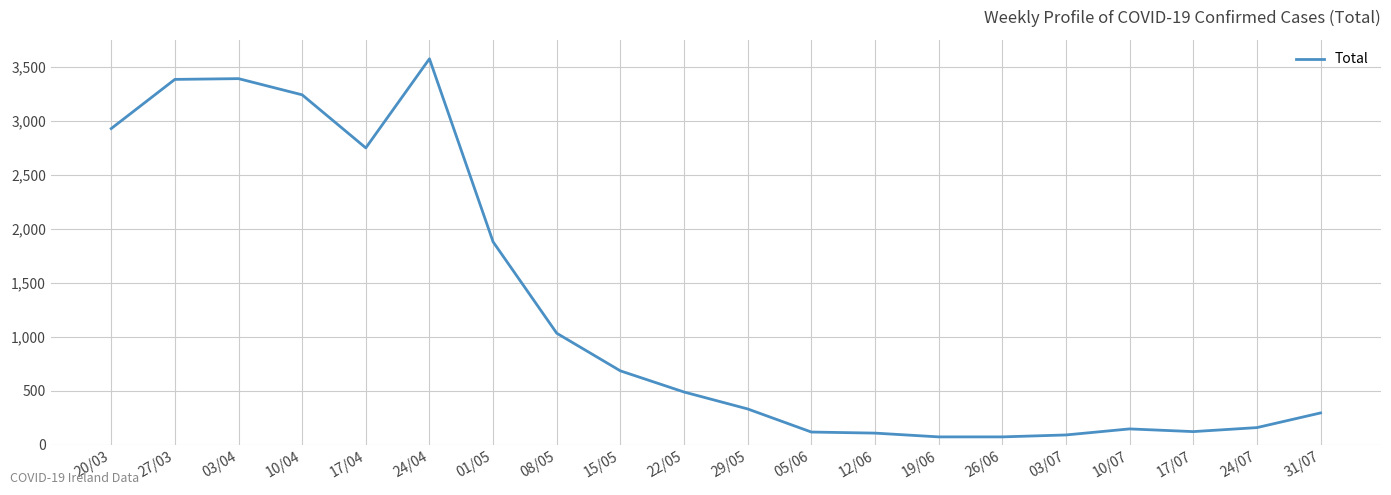

What is the difference between the maximum and minimum values?

3505